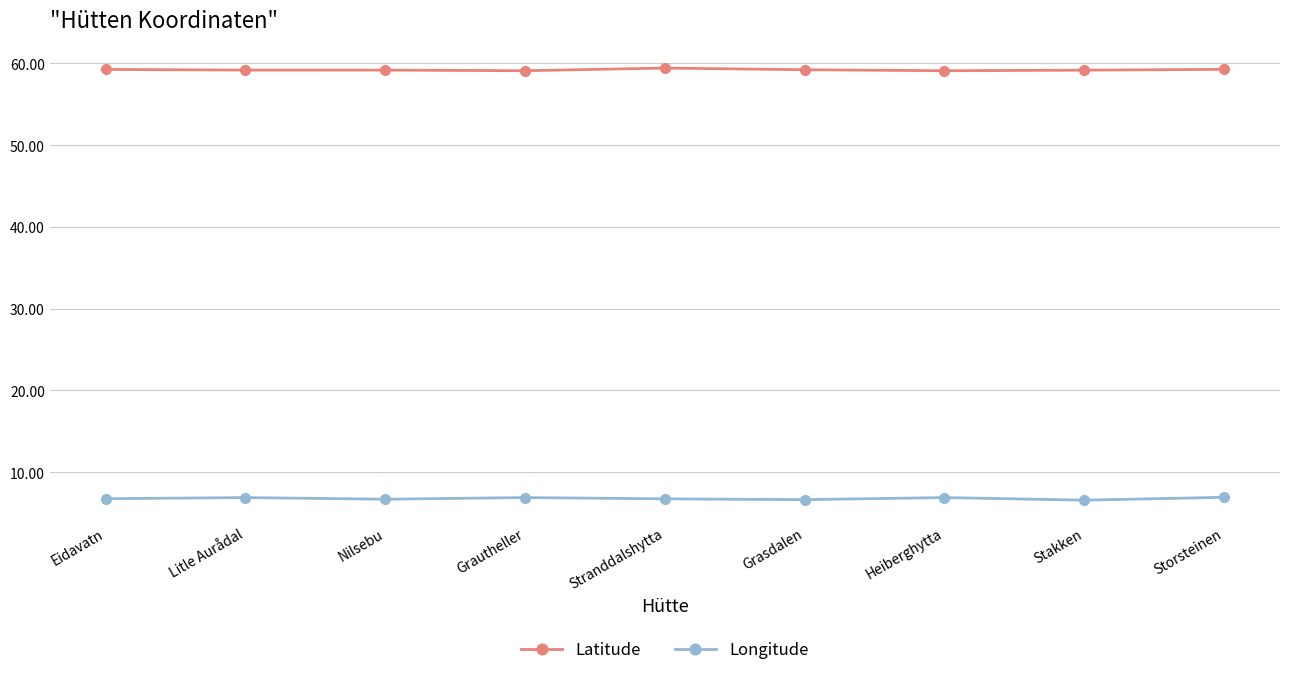

Read the Latitude value at Grautheller.

59.1